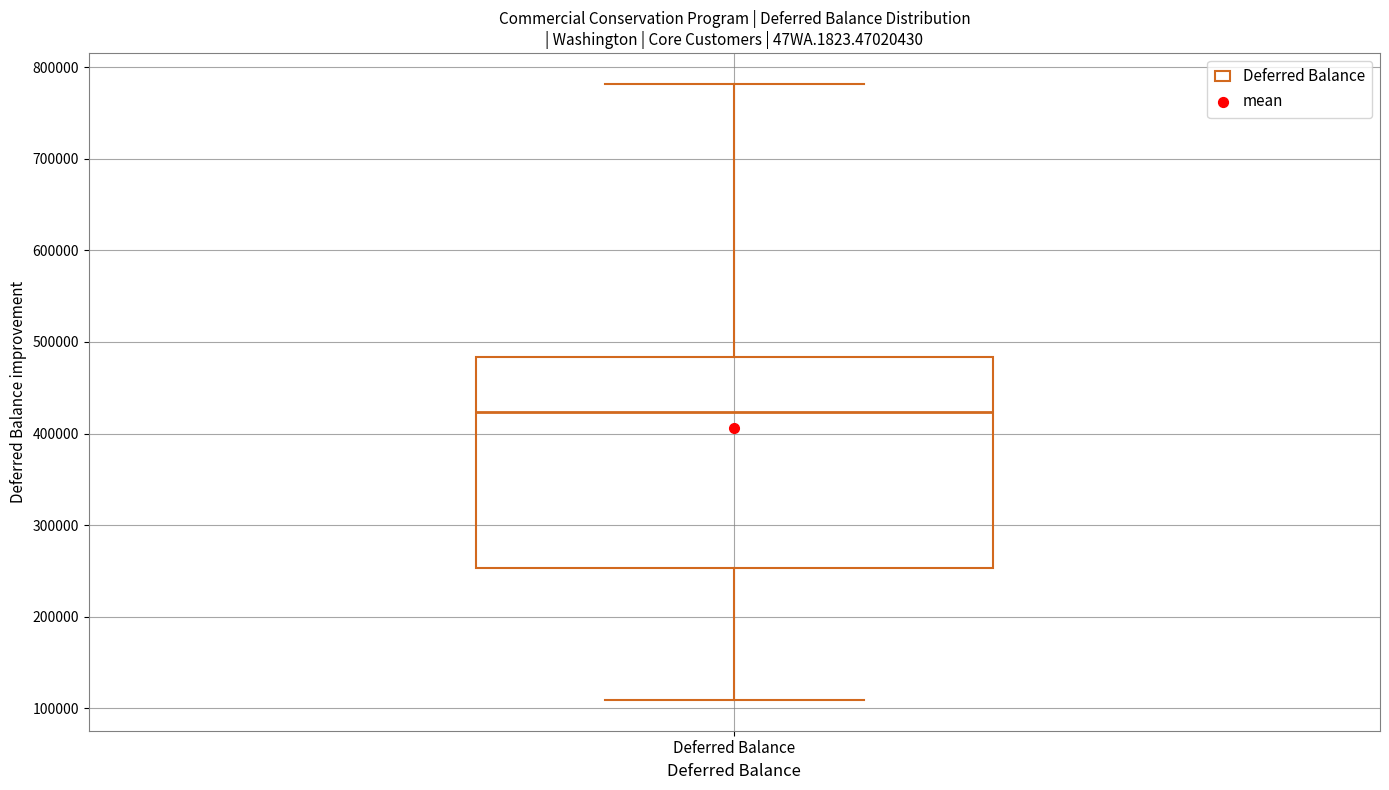

Where does the lower whisker of the box for Deferred Balance end on the y-axis? The values are not printed on the chart, so give them approximately, as read against the axis.

110000